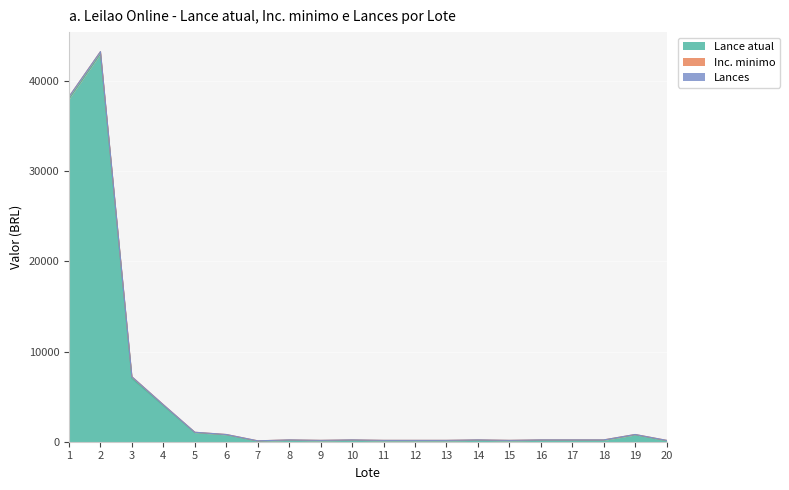

What is the sum of the Lance atual values at 1 and 17?

38150